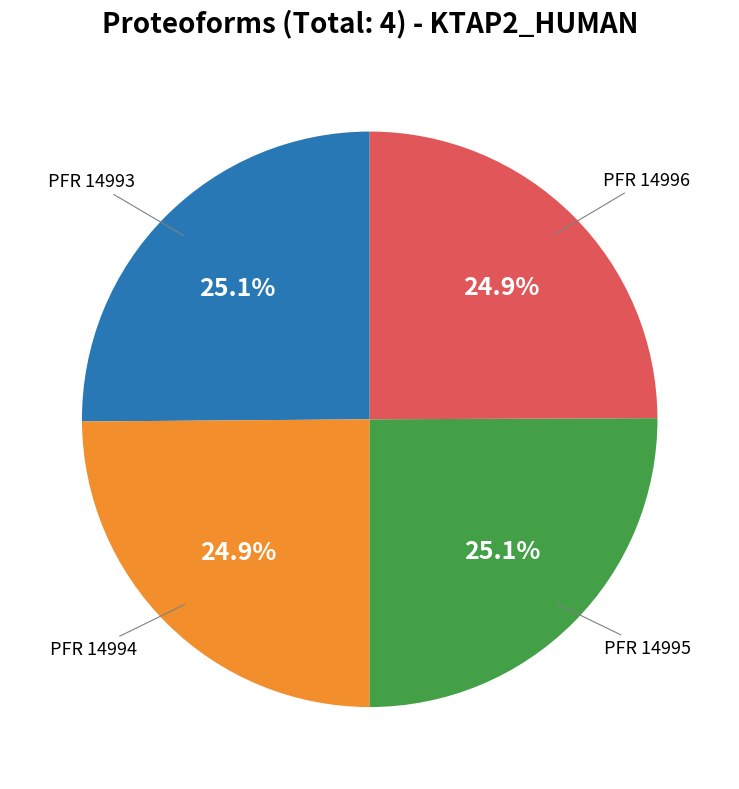

Does any single category account for the majority?

No